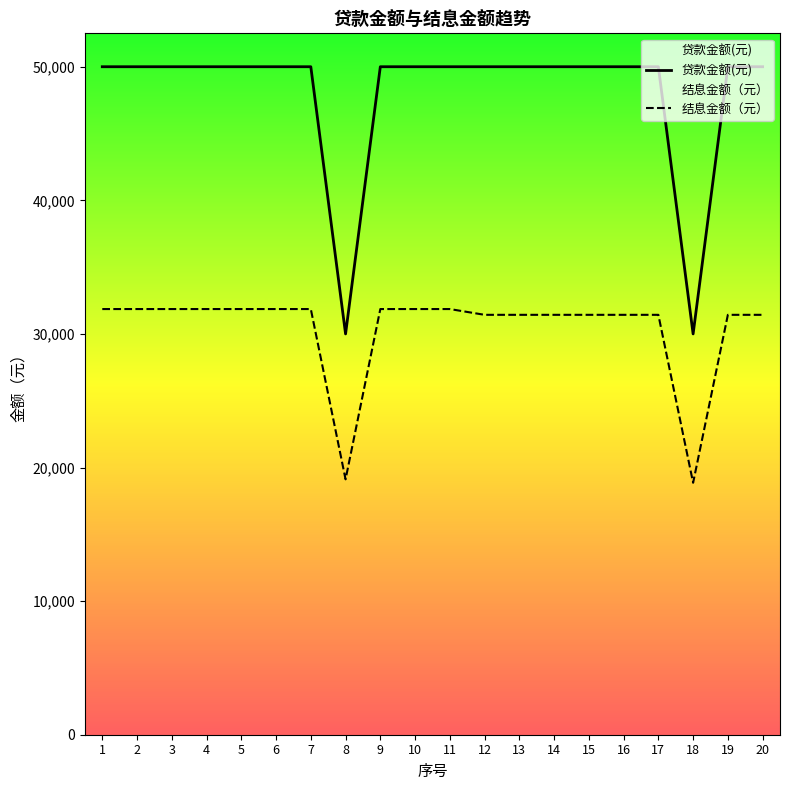

Is it true that 结息金额（元） equals 50024 at 17?

False